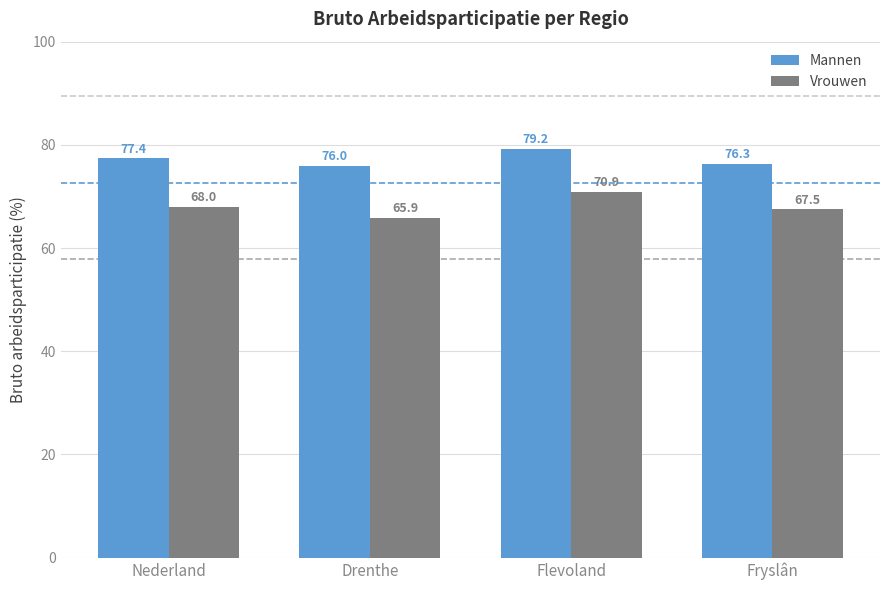

Which series changed the most between Nederland and Drenthe?

Vrouwen